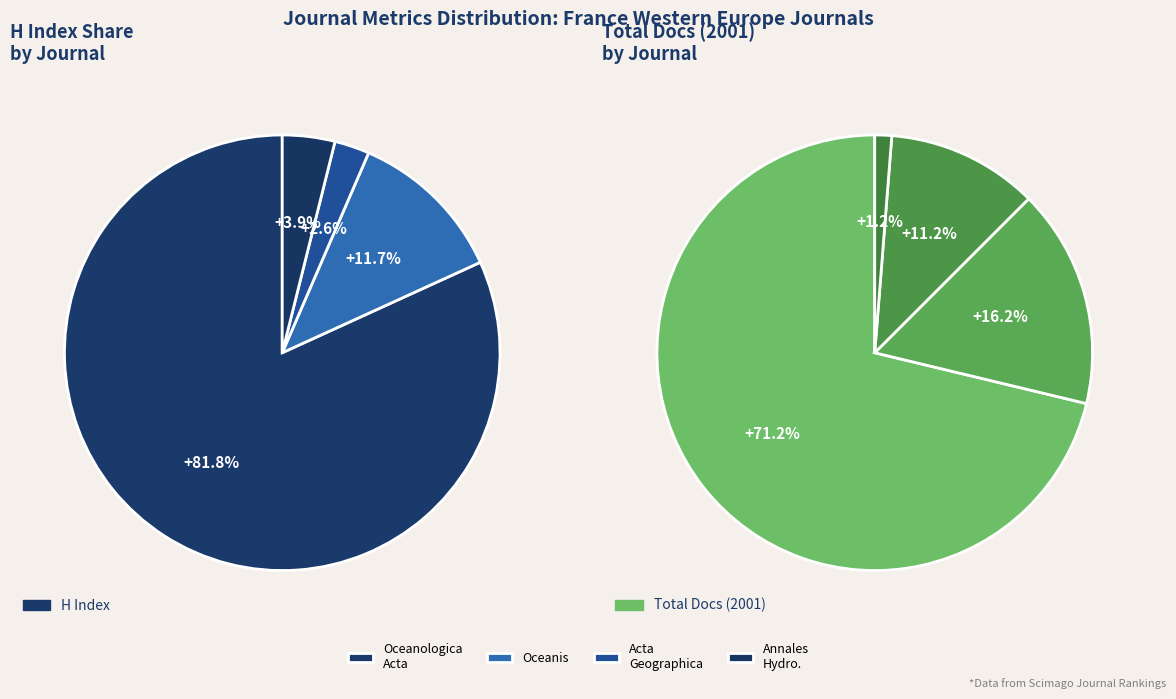

True or false: Acta Geographica accounts for 3% of the total.

True